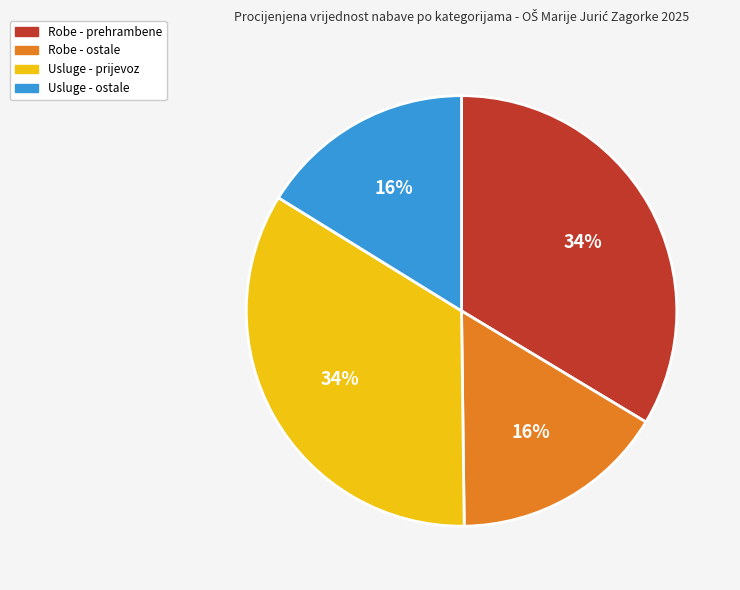

Is there any slice that represents more than half of the pie?

No